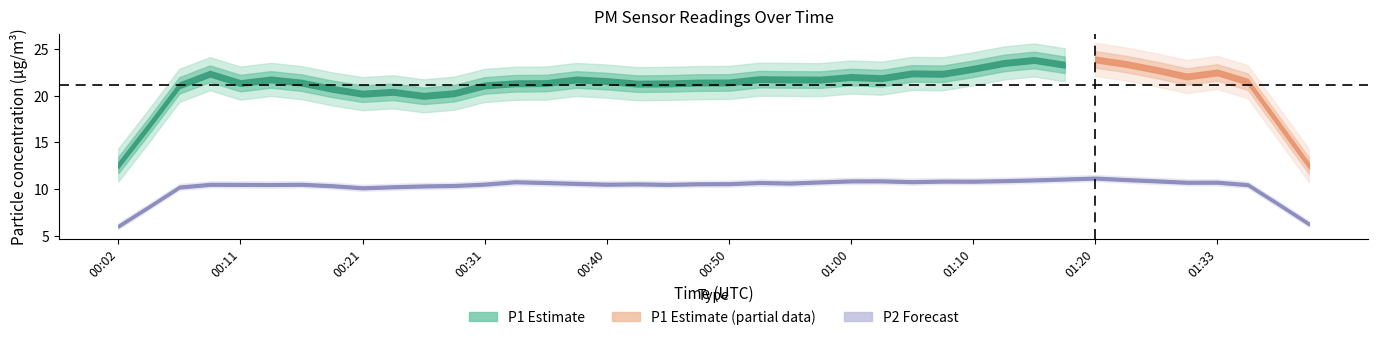

Which series changed the most between 00:36 and 01:07?

P1